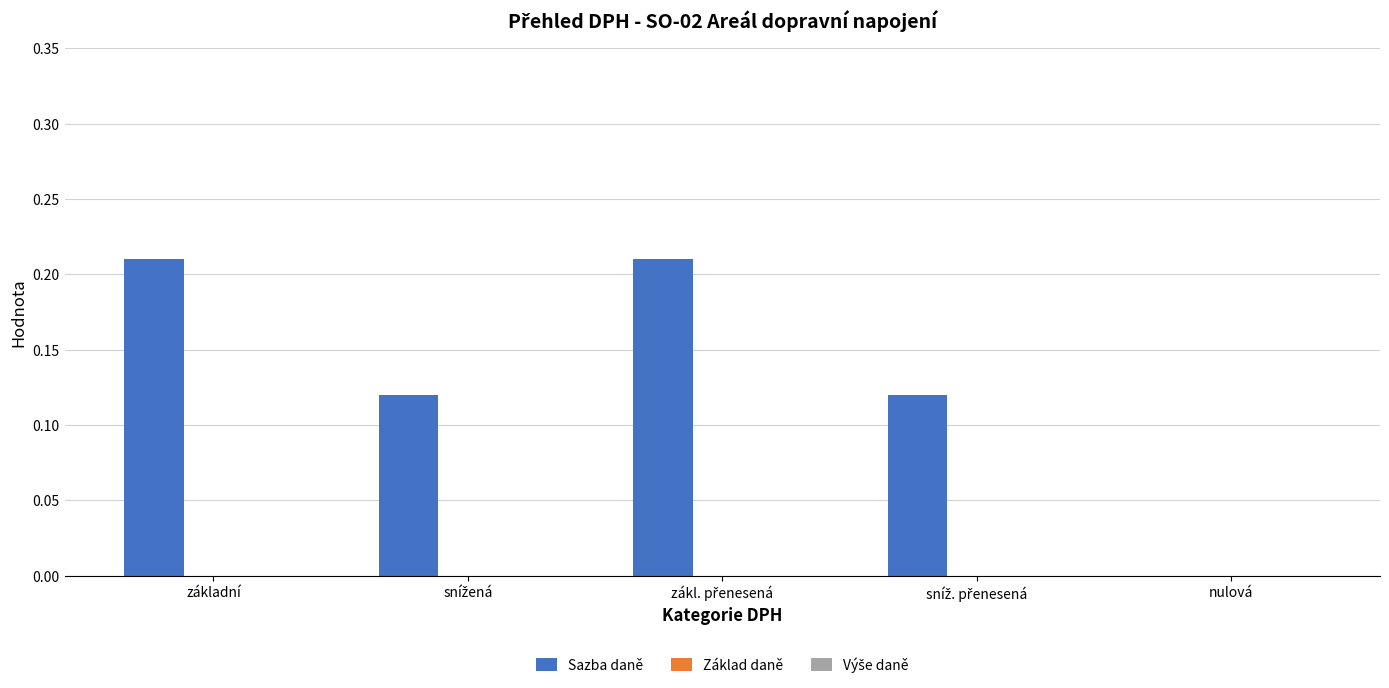

True or false: the data shows 0.4 at základní.

False